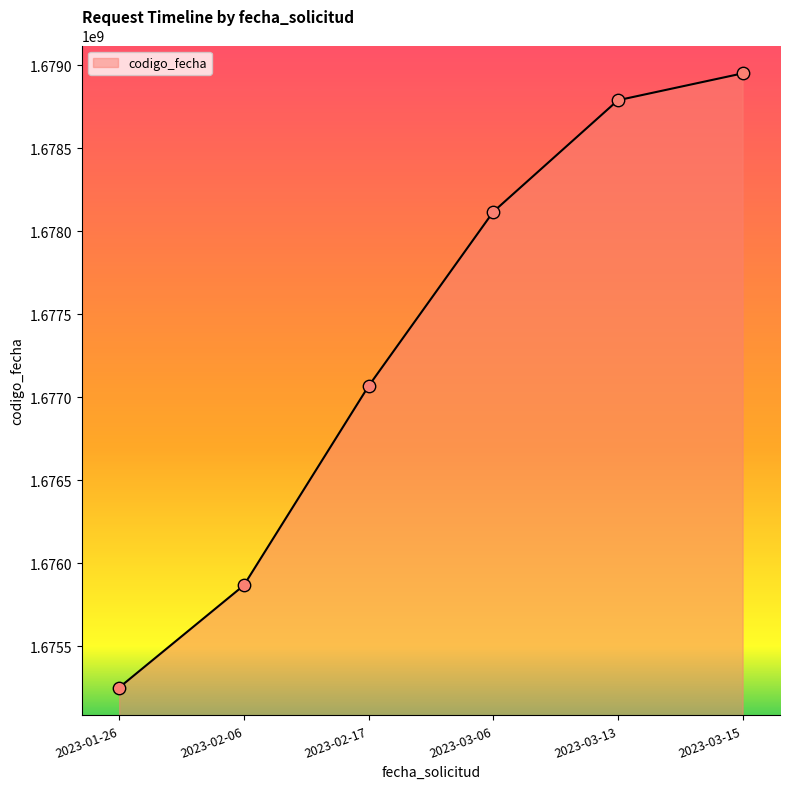

Approximately how many times larger is the value at 2023-02-06 compared to 2023-03-15?

1.0